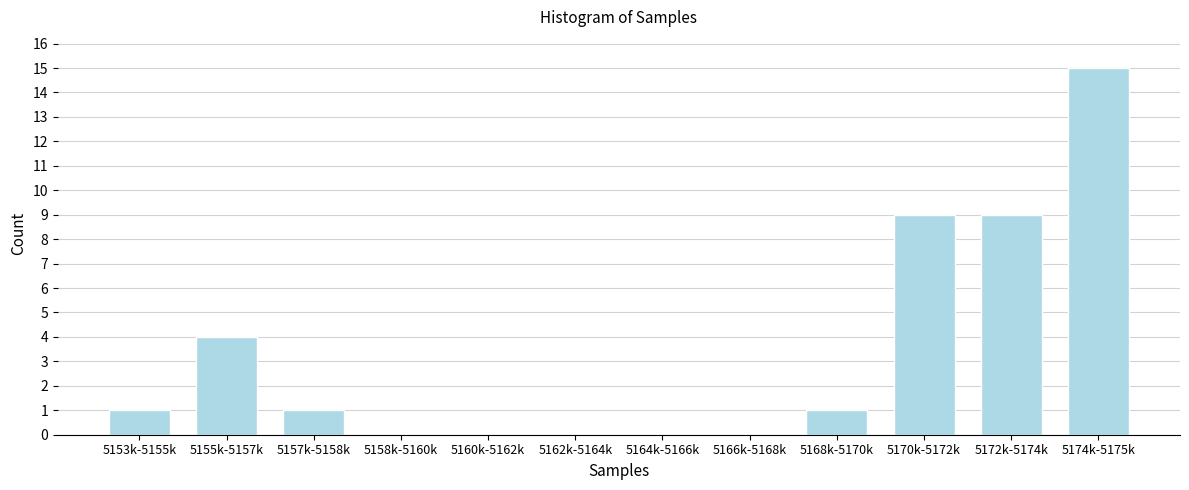

Reading left to right, transcribe all the data shown in this chart.

5153k-5155k=1	5155k-5157k=4	5157k-5158k=1	5158k-5160k=0	5160k-5162k=0	5162k-5164k=0	5164k-5166k=0	5166k-5168k=0	5168k-5170k=1	5170k-5172k=9	5172k-5174k=9	5174k-5175k=15